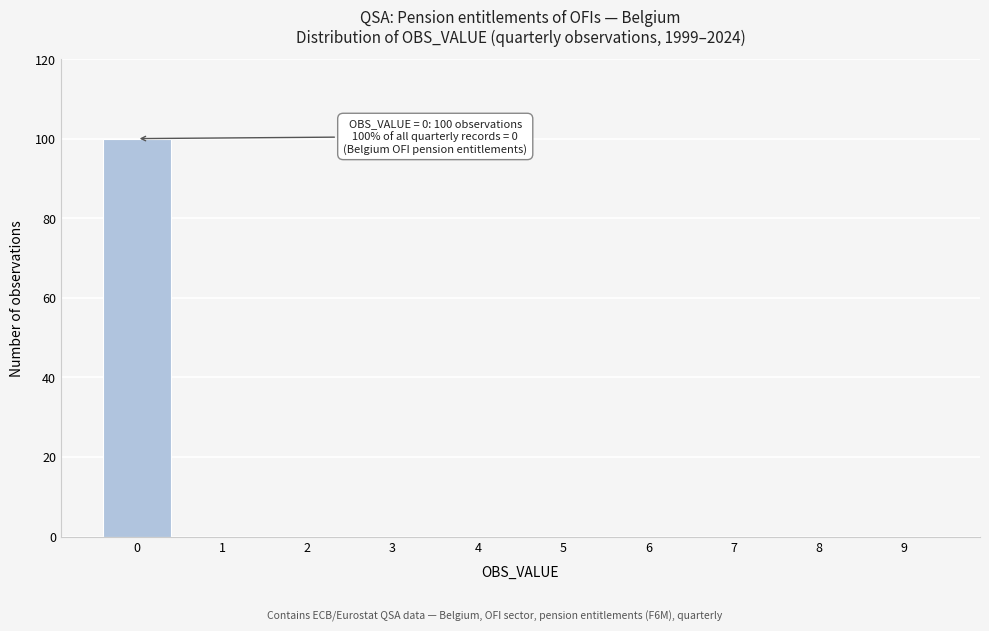

Reading left to right, what are all the values shown in this chart?

0=100	1=0	2=0	3=0	4=0	5=0	6=0	7=0	8=0	9=0